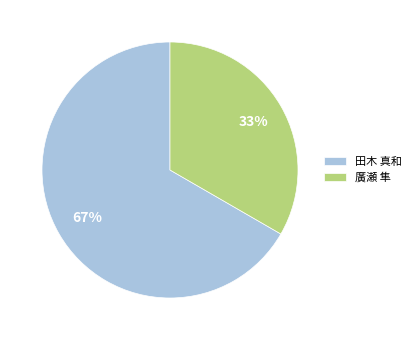

What is the ratio of the value at 廣瀬 隼 to the value at 田木 真和?

0.5